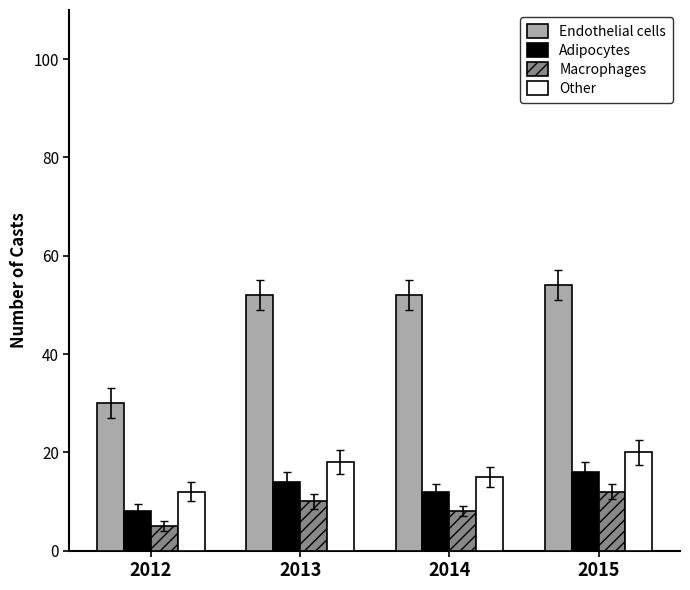

At which category does the chart reach its minimum across all series?

2012